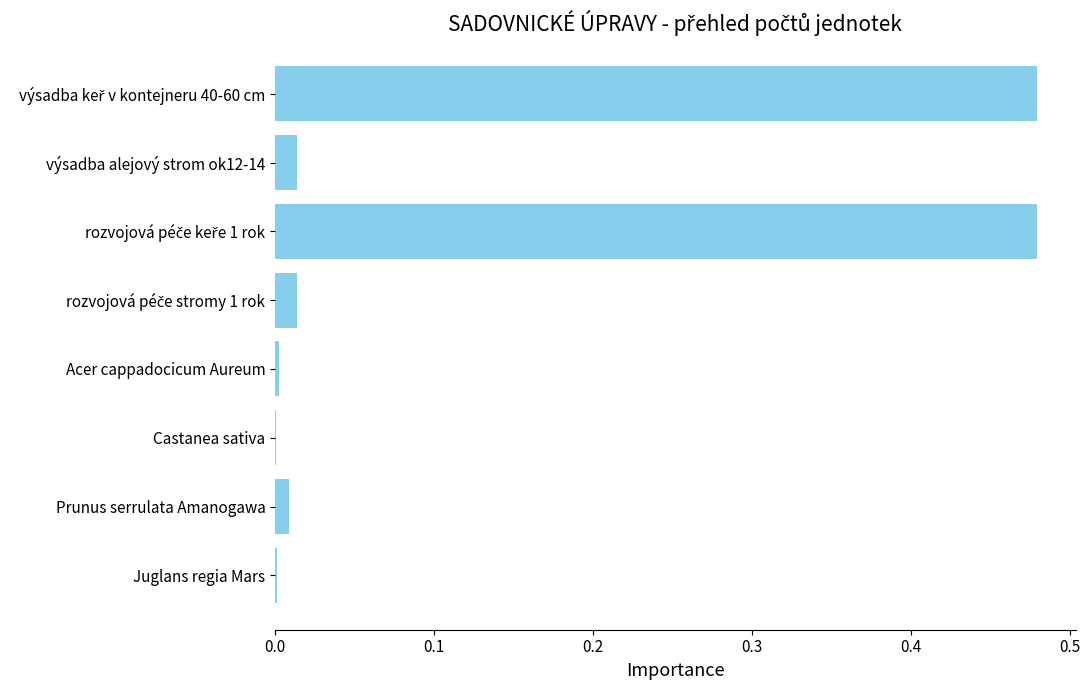

Is it true that the value at Castanea sativa is 0.0?

True